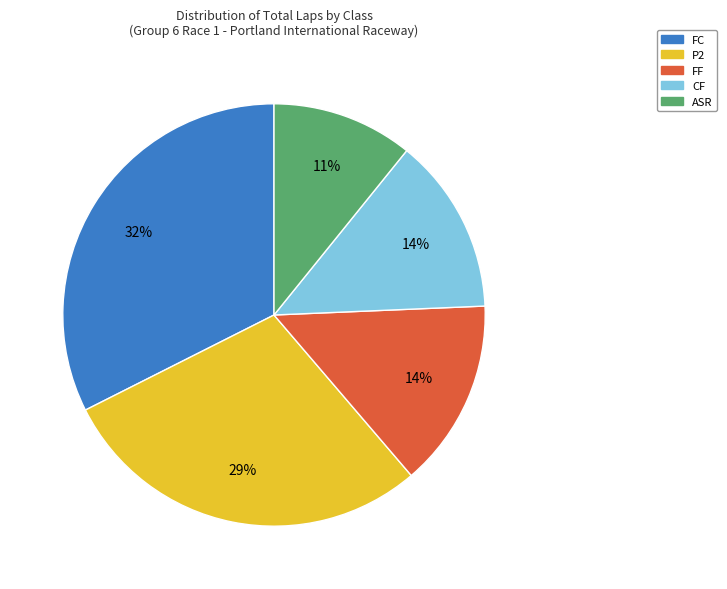

Does any single category account for the majority?

No